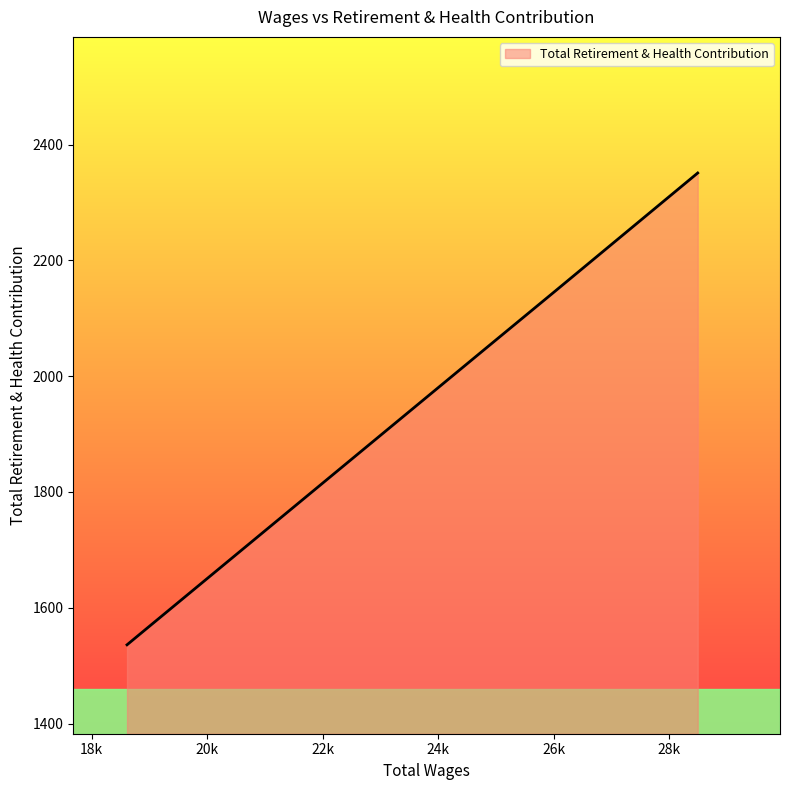

True or false: the data has more than 1 interior local peaks.

False